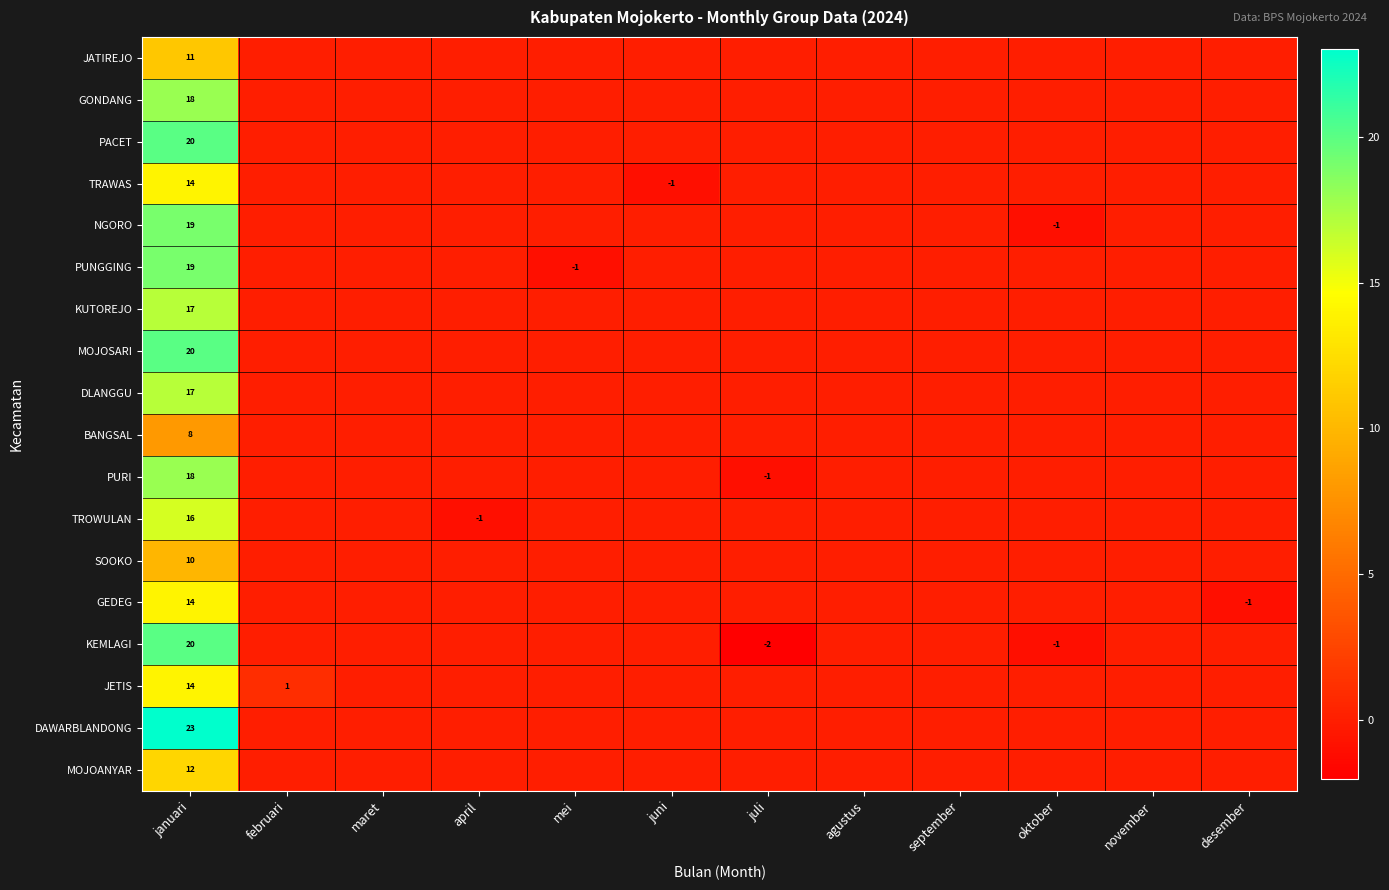

Is it true that SOOKO equals 2 at januari?

False